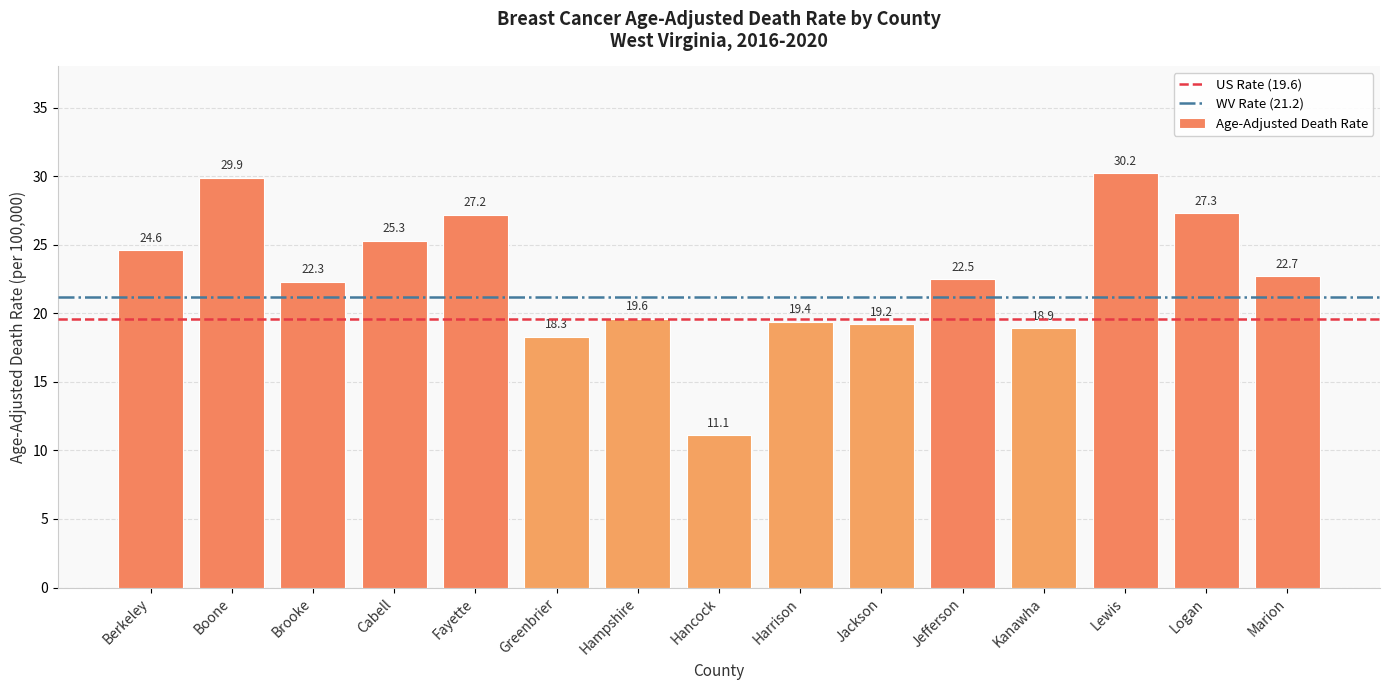

What is the difference between the values at Brooke and Hampshire?

2.7